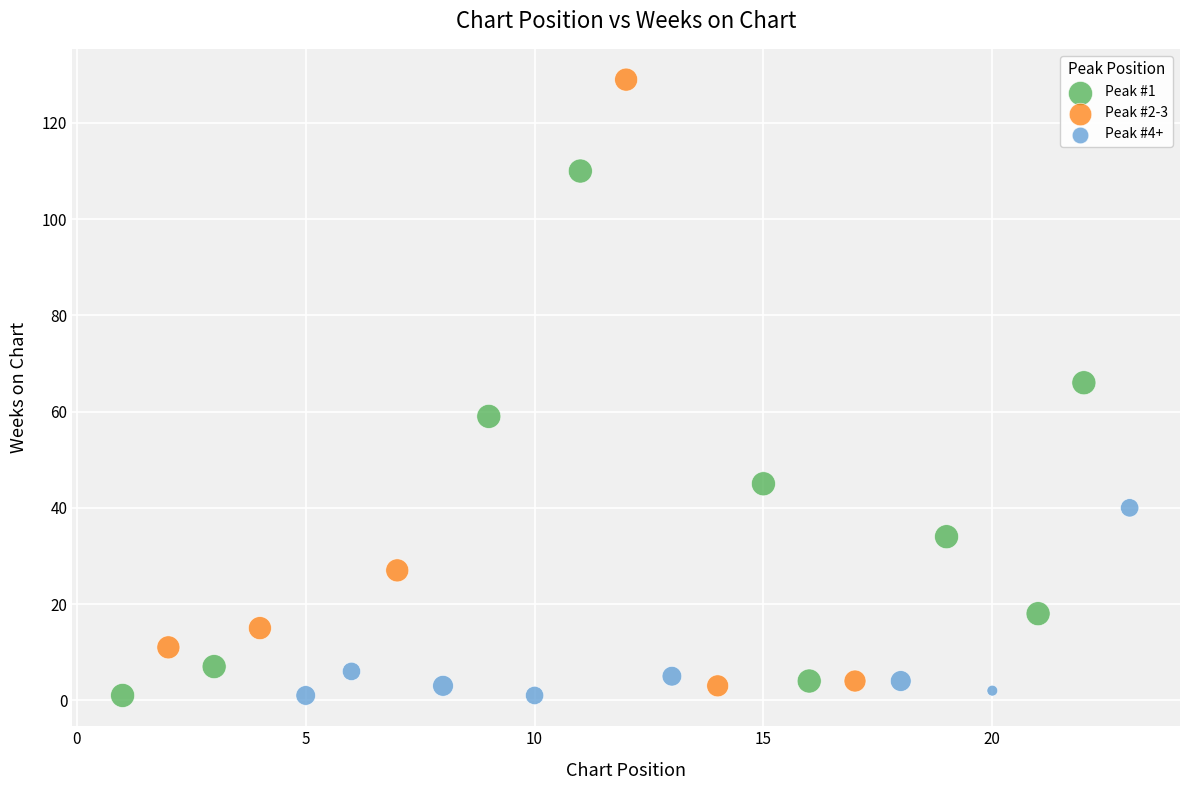

Which series contains the highest Y value?

Peak #2-3